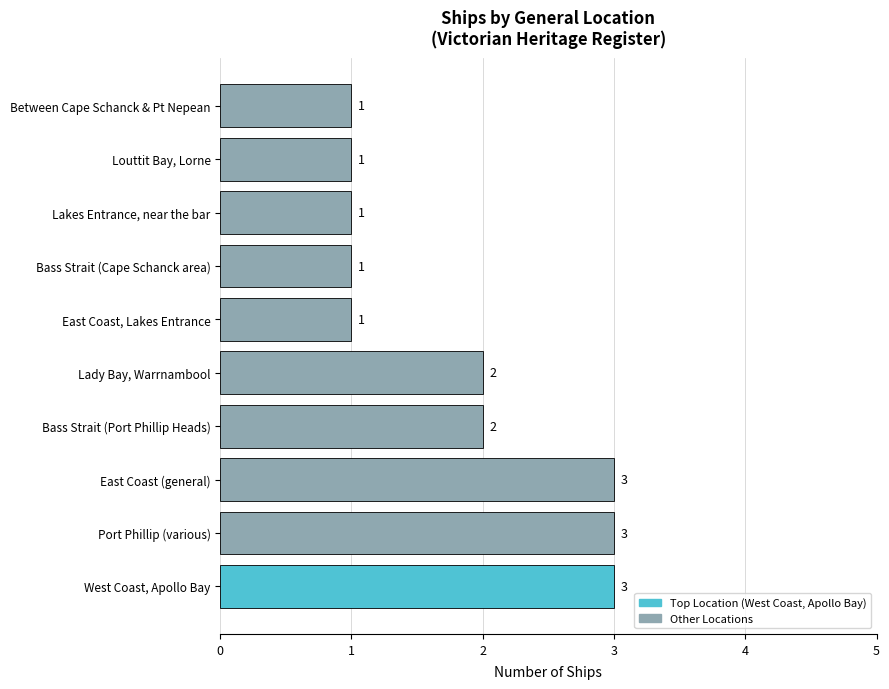

Is it true that the value at Port Phillip (various) is 1?

False